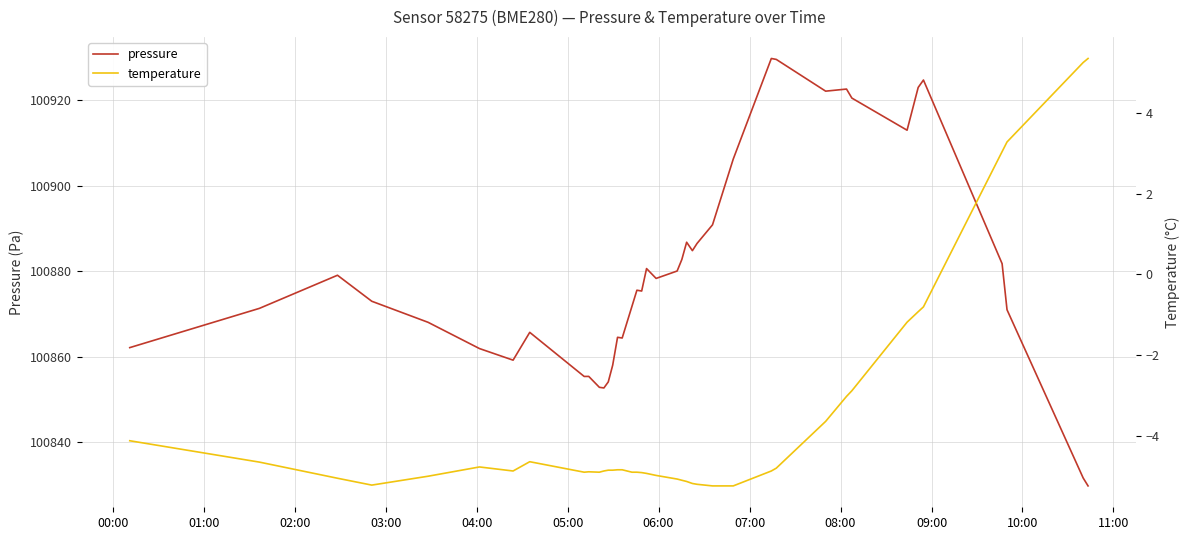

What is the maximum value for temperature?

5.3